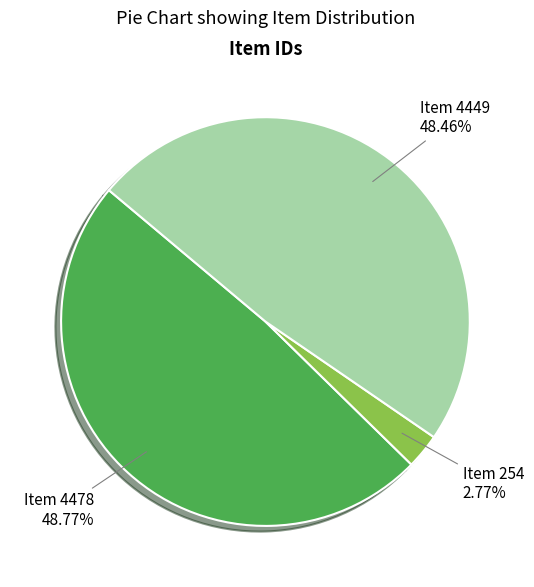

Is there any slice that represents more than half of the pie?

No